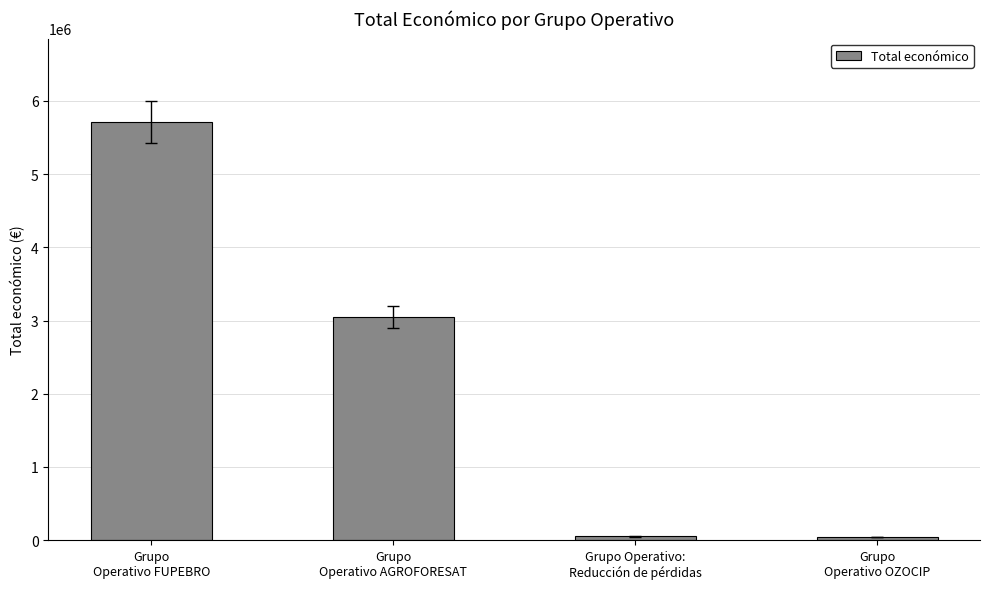

How many values are below 3051573?

2